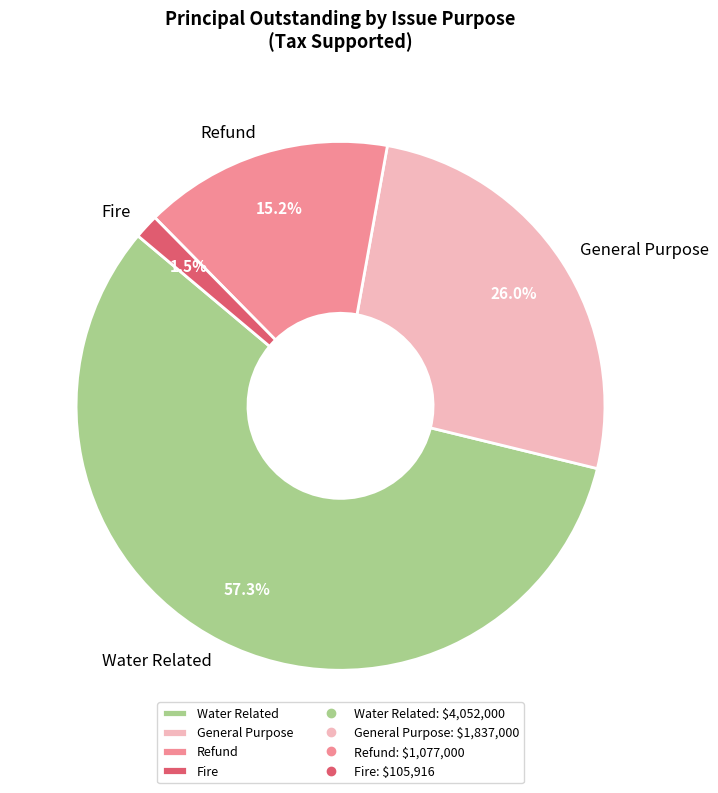

Is there any slice that represents more than half of the pie?

Yes